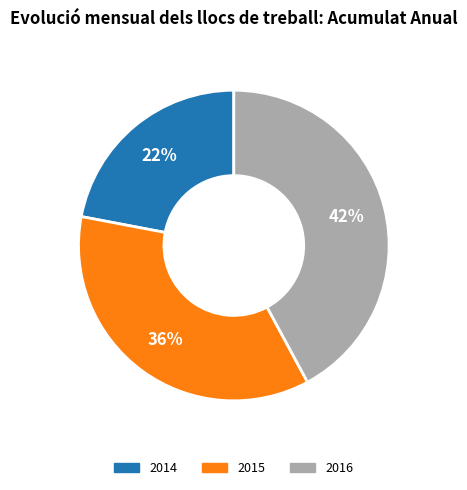

Does any single category account for the majority?

No